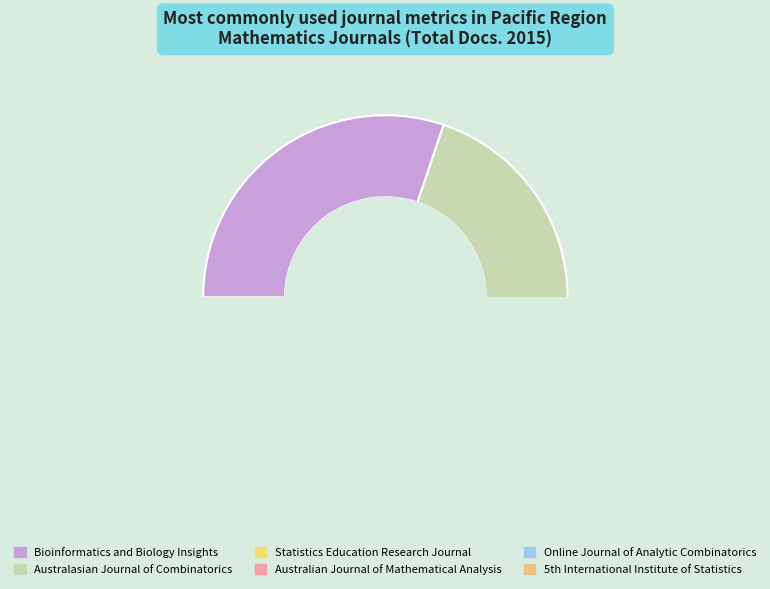

Is it true that Online Journal of Analytic Combinatorics is 17% of the pie?

False